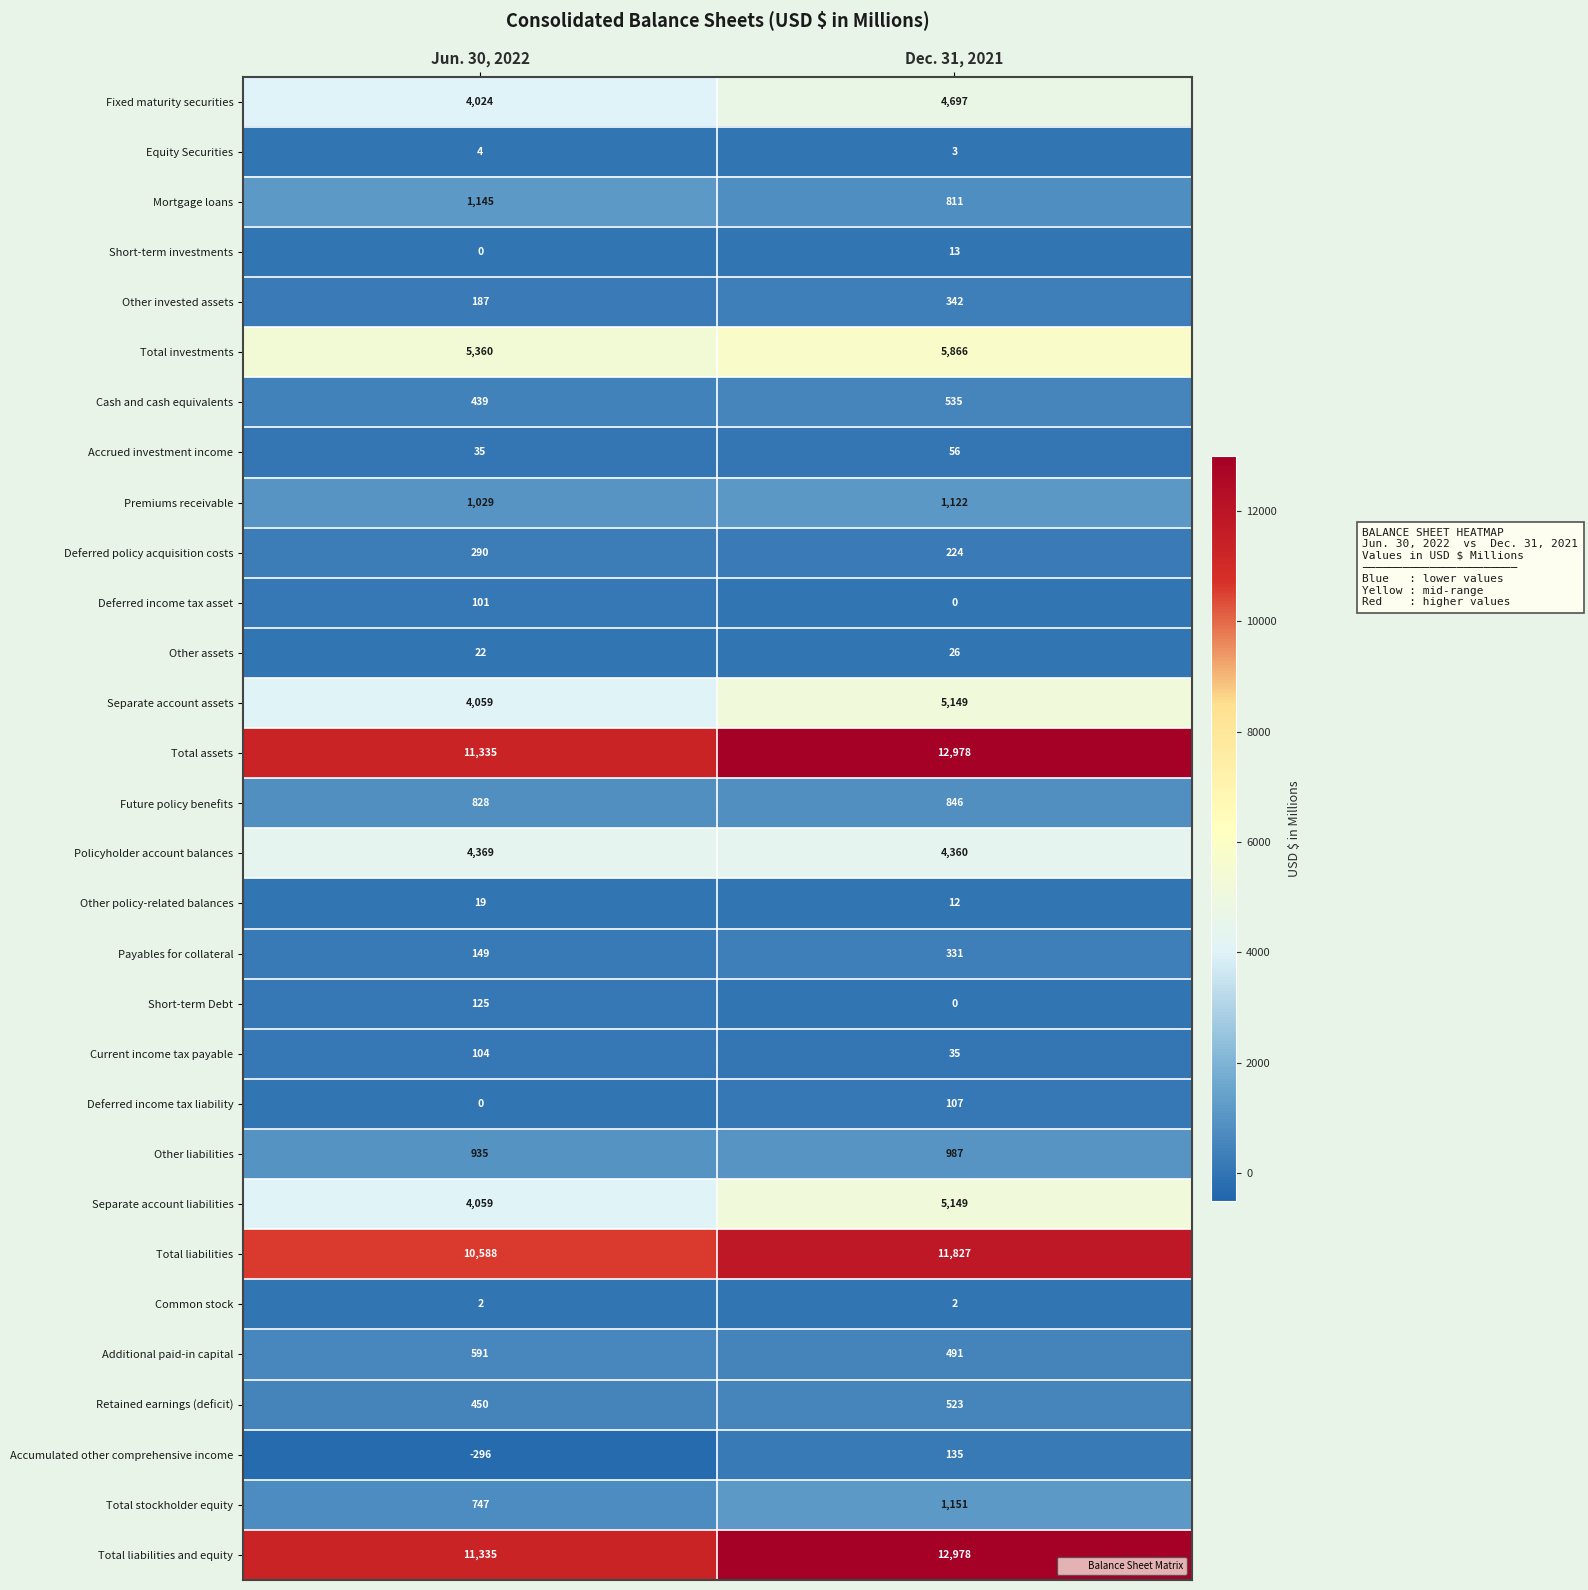

What is the sum of the Future policy benefits values at Dec. 31, 2021 and Jun. 30, 2022?

1674